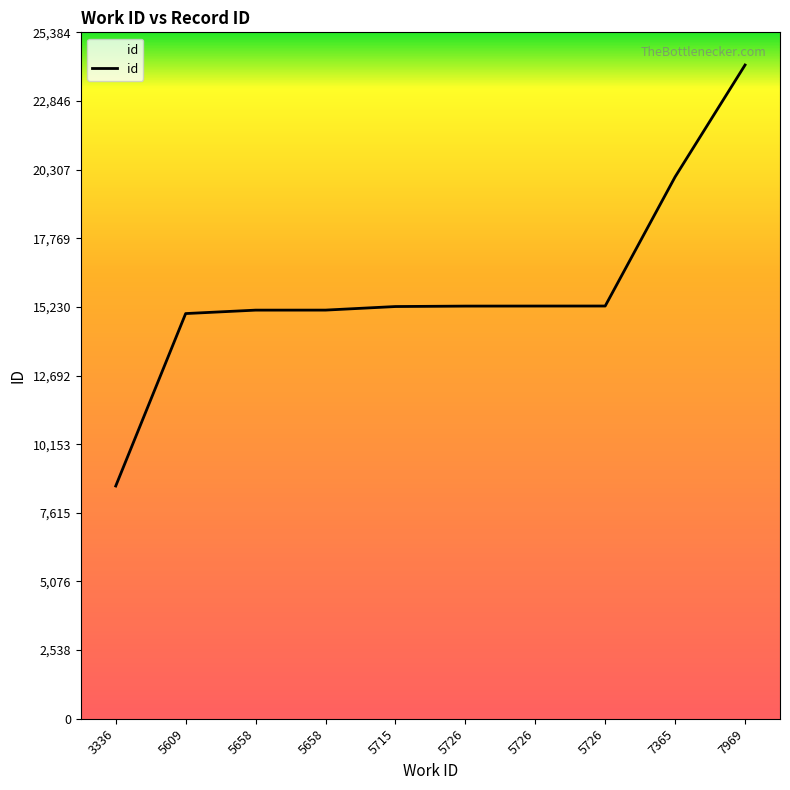

Where is the data nearest to the value 16391?

5726